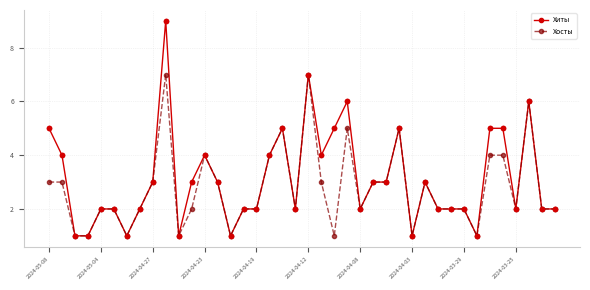

Which series has the largest range (max minus min)?

Хиты